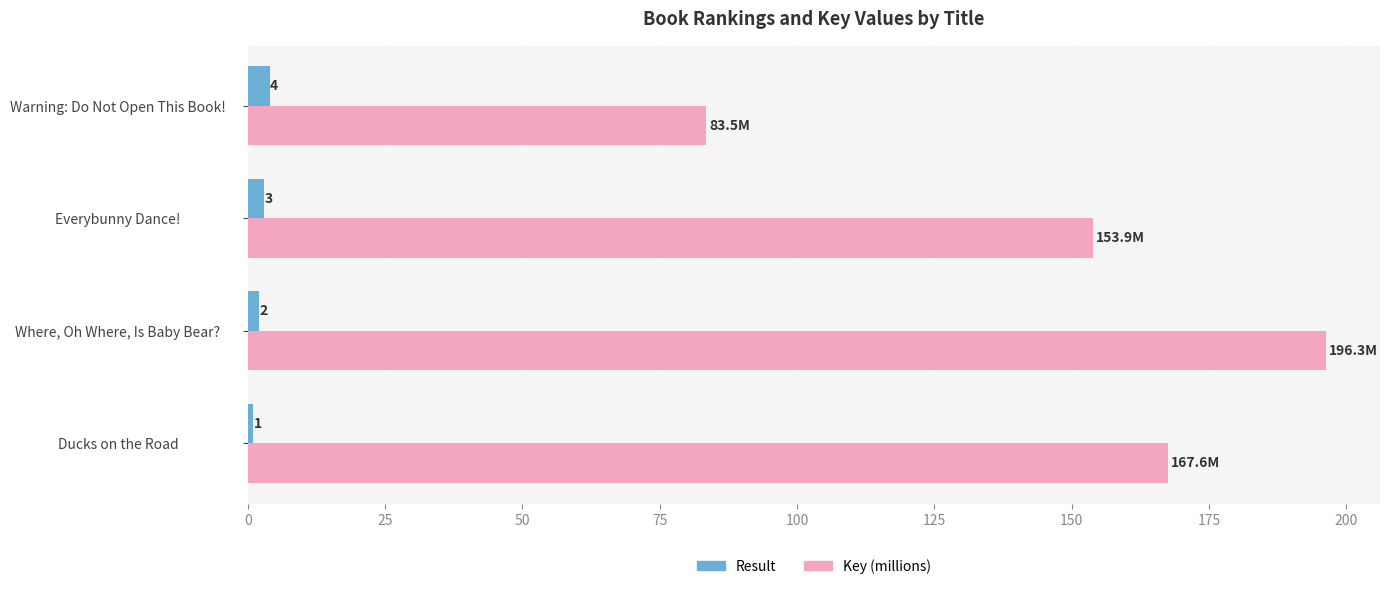

Rank the series by their average value, from lowest to highest.

Result, Key (millions)